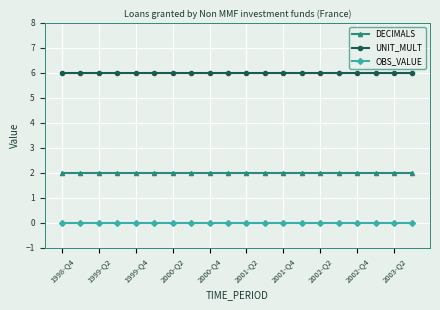

At how many categories does at least one series exceed 3?

20